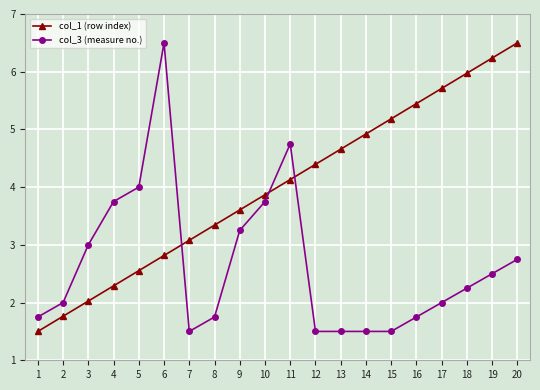

Is the value of col_3 (measure no.) at 2 greater than the value of col_1 (row index) at 13?

No